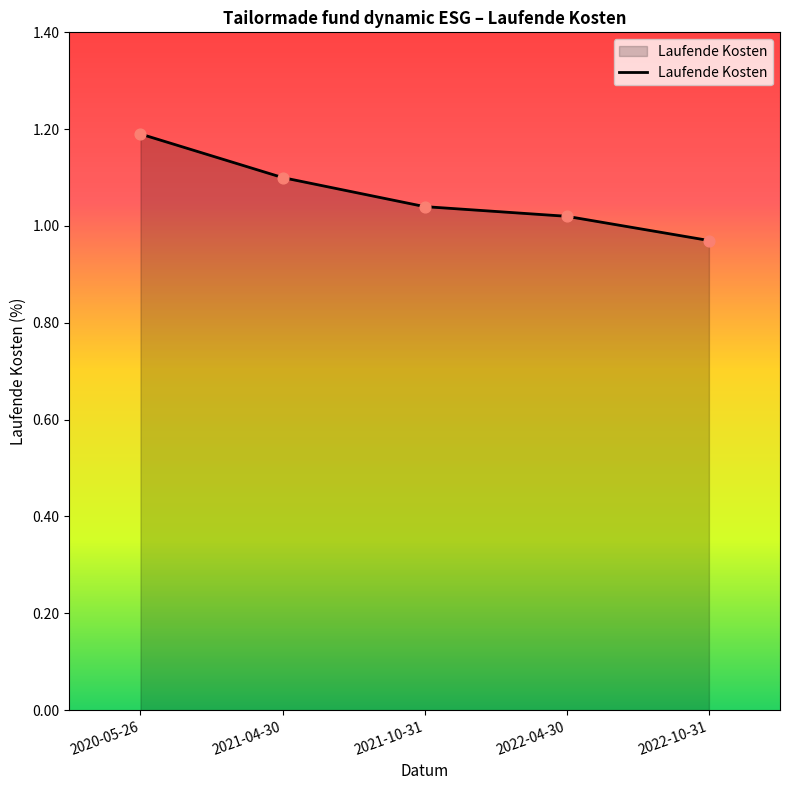

Approximately how many times larger is the value at 2022-04-30 compared to 2021-04-30?

0.9